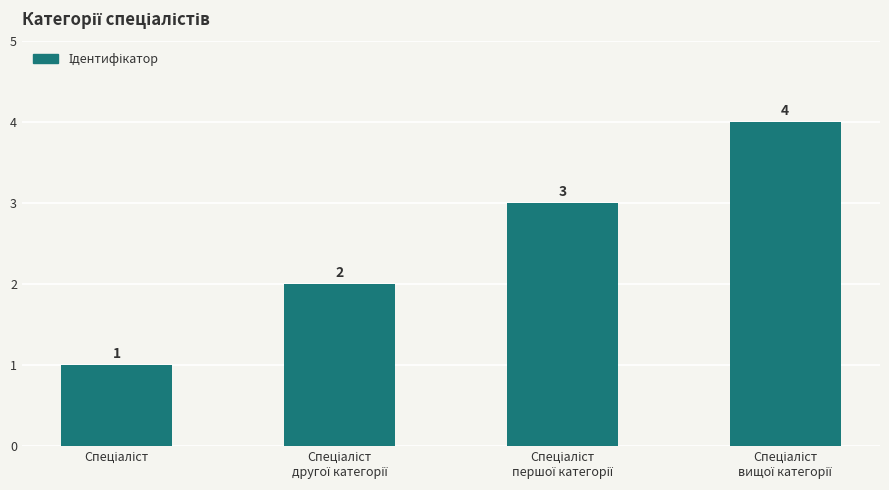

What is the greatest value displayed?

4